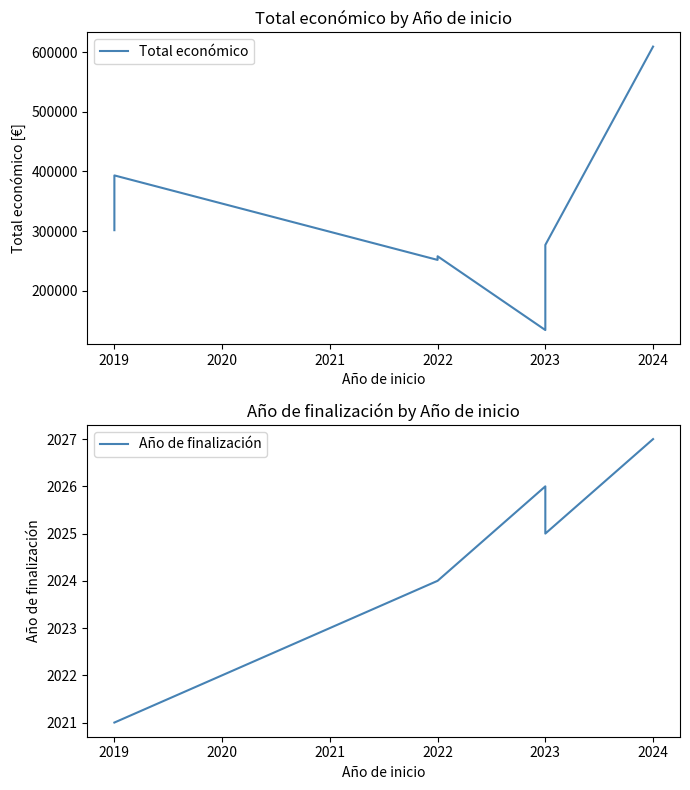

The Año de finalización series shows 1365 at 2022. True or false?

False